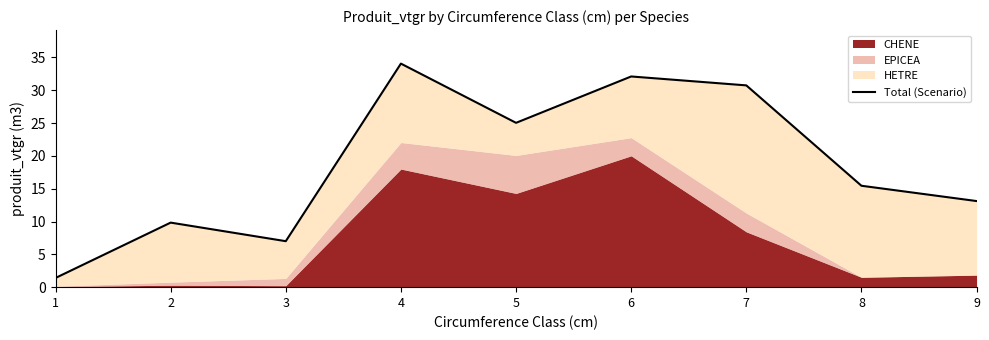

Is it true that the value at 3 is 7.0?

True